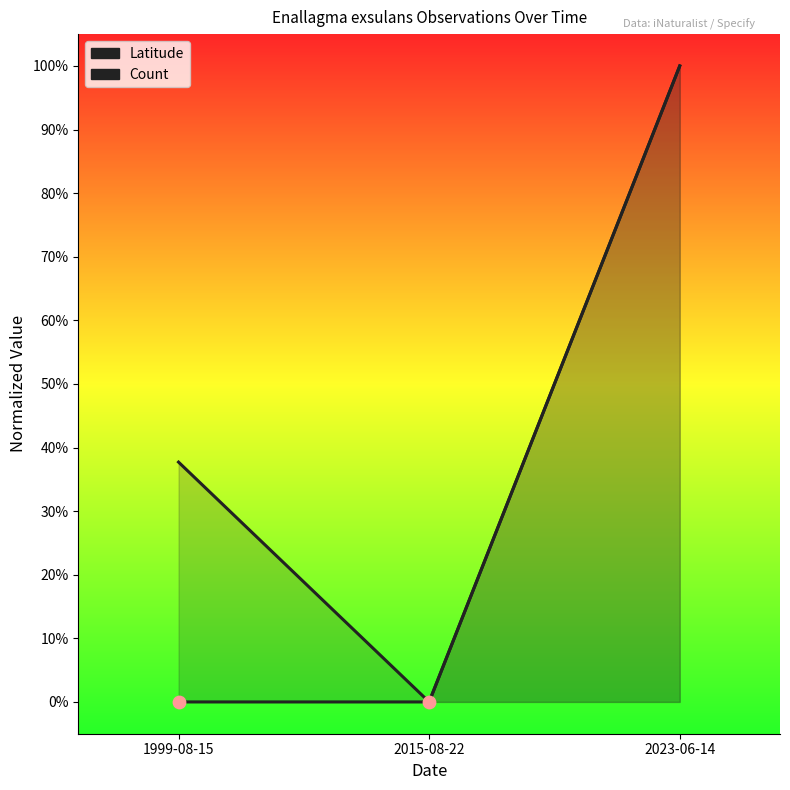

Which series contains the highest Y value?

Latitude